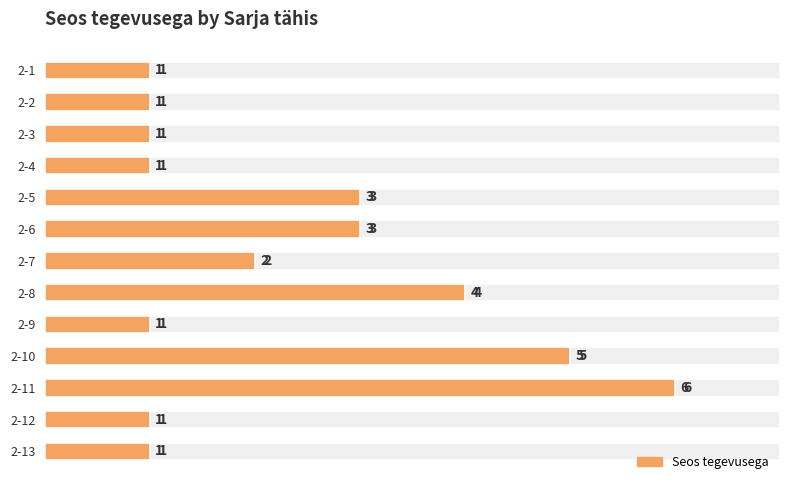

What is the greatest value displayed?

6